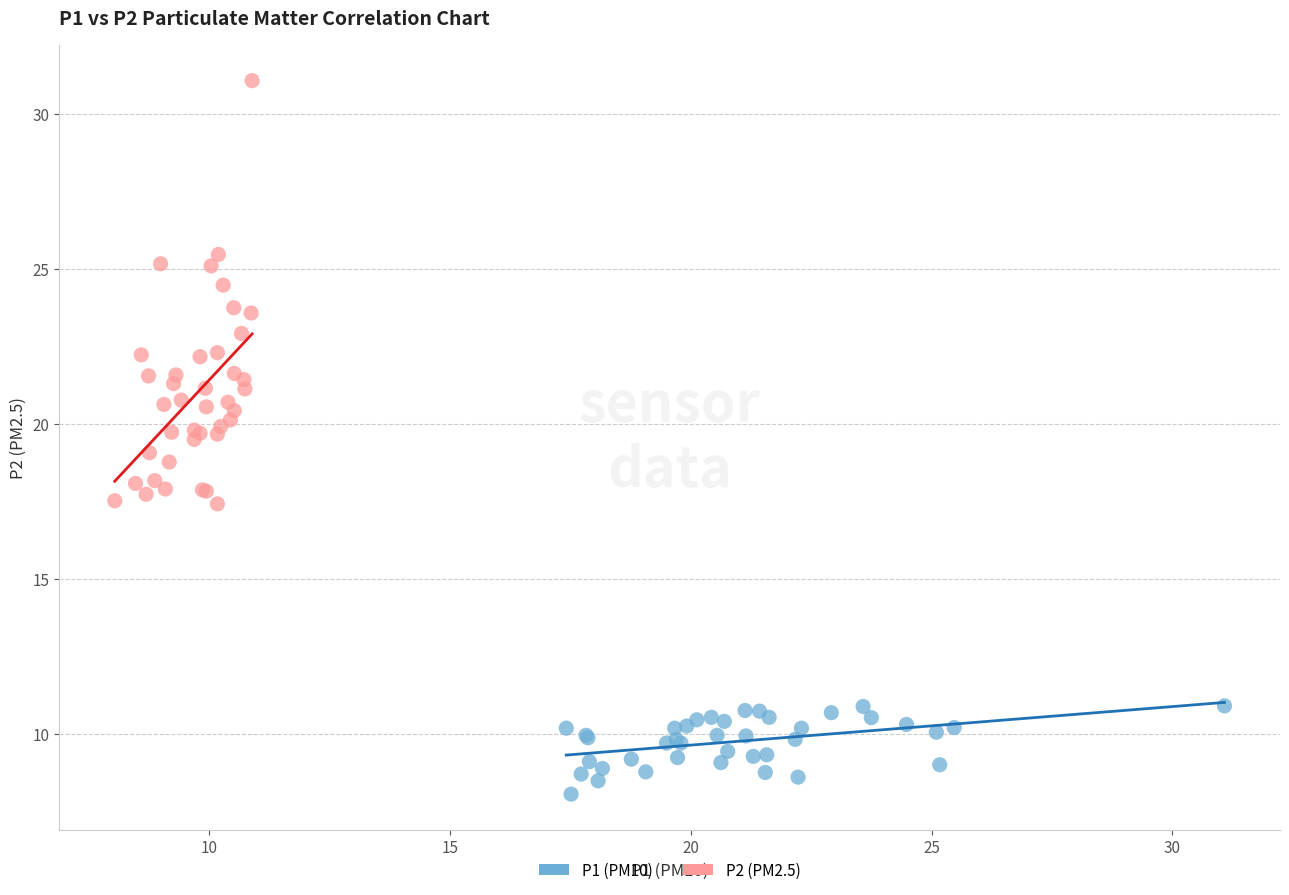

Which series reaches the minimum Y coordinate?

P1 (PM10)